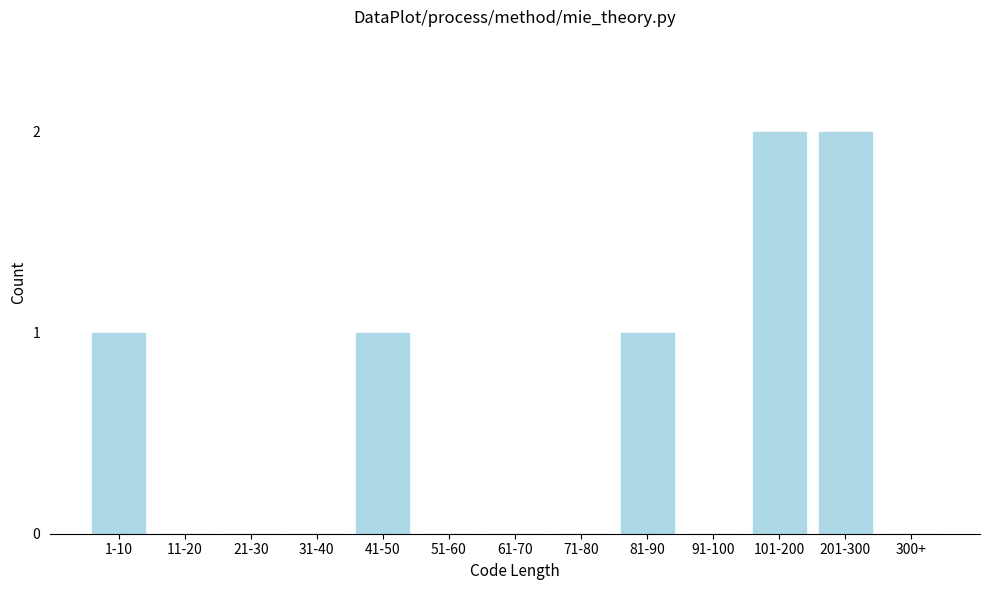

Reading left to right, what are all the values shown in this chart?

1-10=1	11-20=0	21-30=0	31-40=0	41-50=1	51-60=0	61-70=0	71-80=0	81-90=1	91-100=0	101-200=2	201-300=2	300+=0